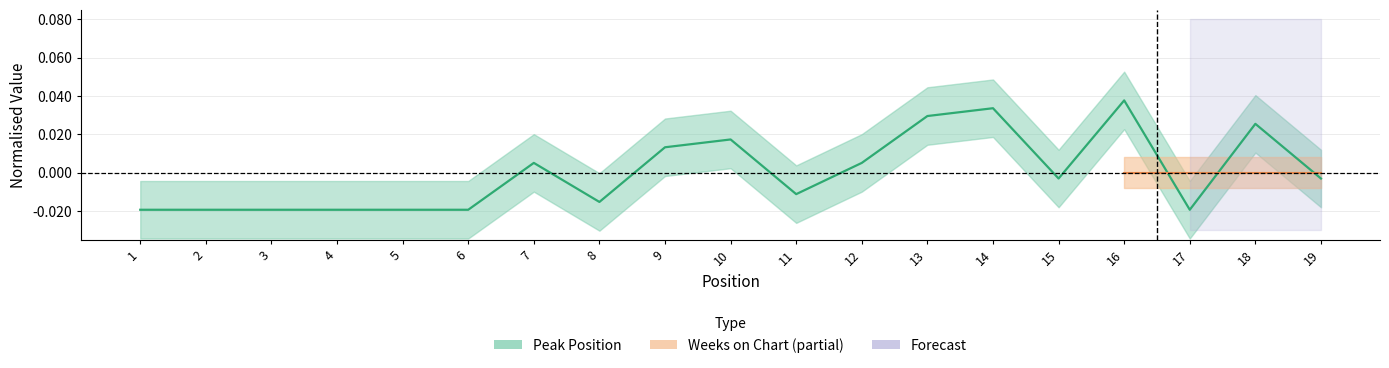

Does the chart have visible grid lines?

Yes